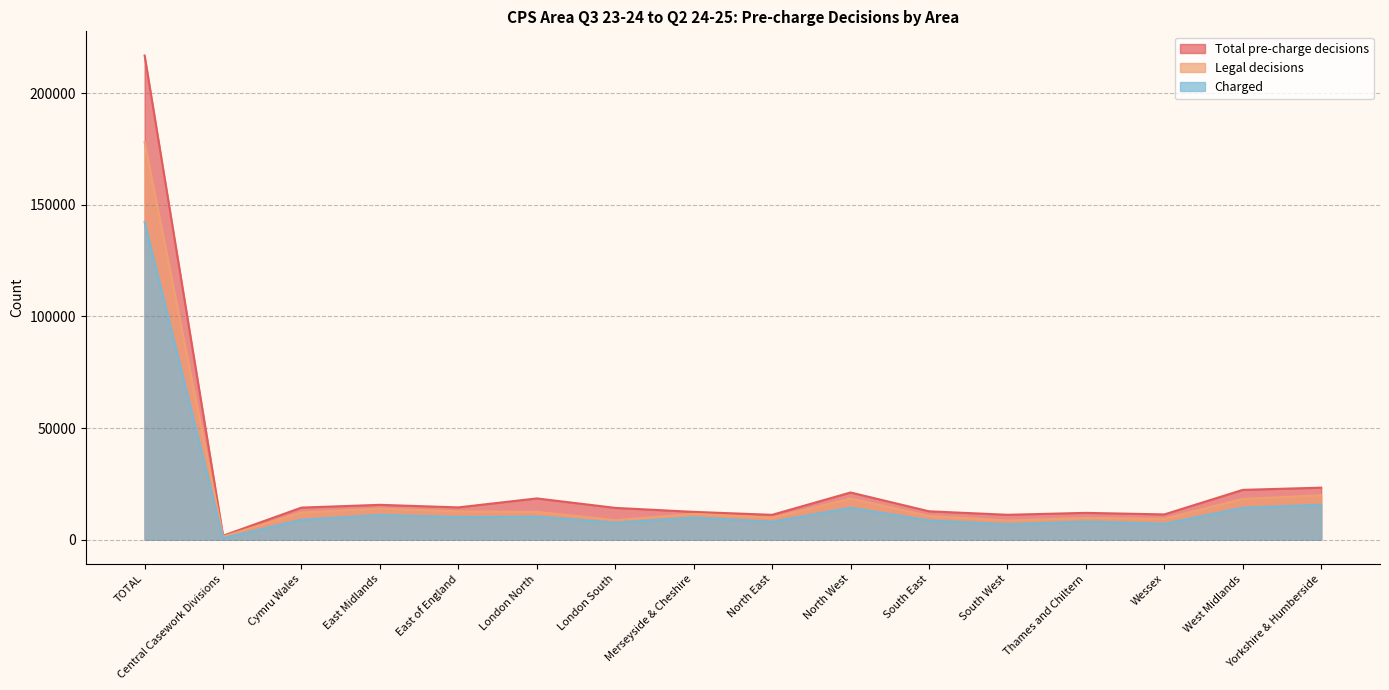

Reading left to right, list all the values displayed in this chart.

Total pre-charge decisions: 216836	1802	14395	15633	14485	18505	14266	12481	11156	21163	12740	11175	12036	11340	22330	23329
Legal decisions: 178027	1406	12215	13952	12685	12468	8769	11576	9863	18466	10656	8602	9735	9387	18309	19938
Charged: 142221	750	8956	11139	10186	10352	7642	9967	8027	14360	8632	6941	8126	7143	14329	15671